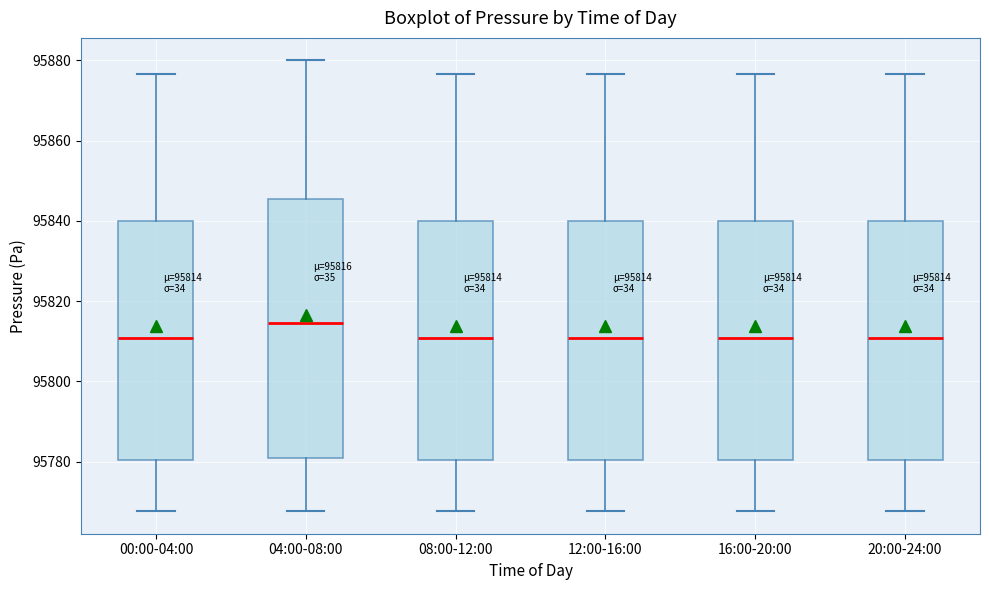

Which box is the tallest, from its lower edge to its upper edge?

04:00-08:00